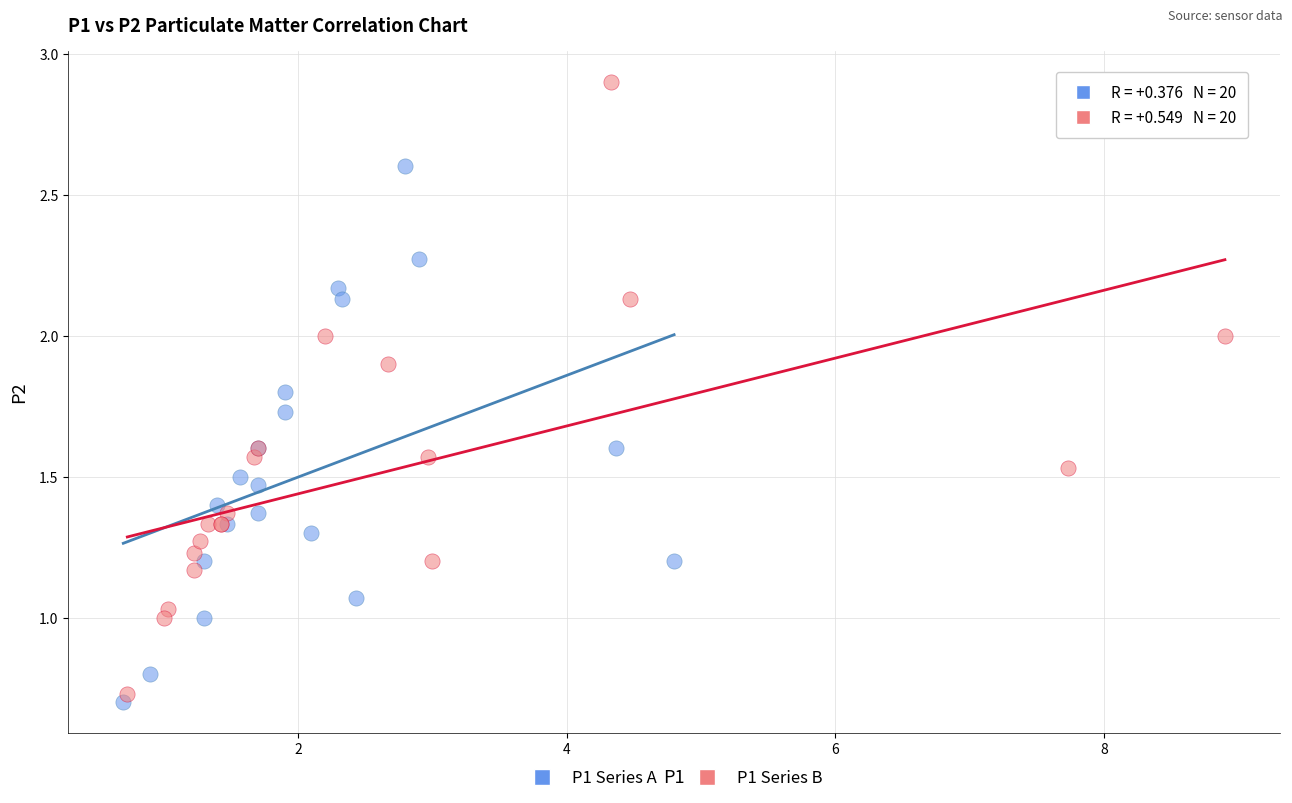

Which series contains the highest Y value?

P1 Series B